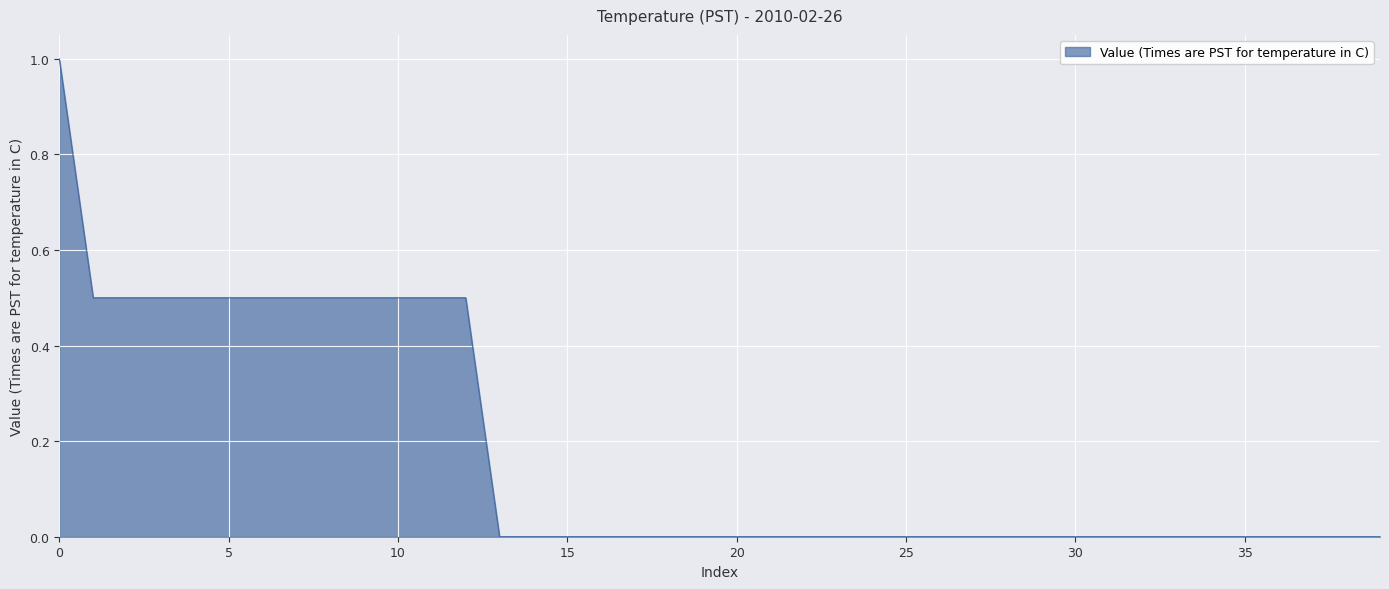

Reading left to right, what are all the values shown in this chart?

1.0	0.5	0.5	0.5	0.5	0.5	0.5	0.5	0.5	0.5	0.5	0.5	0.5	0.0	0.0	0.0	0.0	0.0	0.0	0.0	0.0	0.0	0.0	0.0	0.0	0.0	0.0	0.0	0.0	0.0	0.0	0.0	0.0	0.0	0.0	0.0	0.0	0.0	0.0	0.0